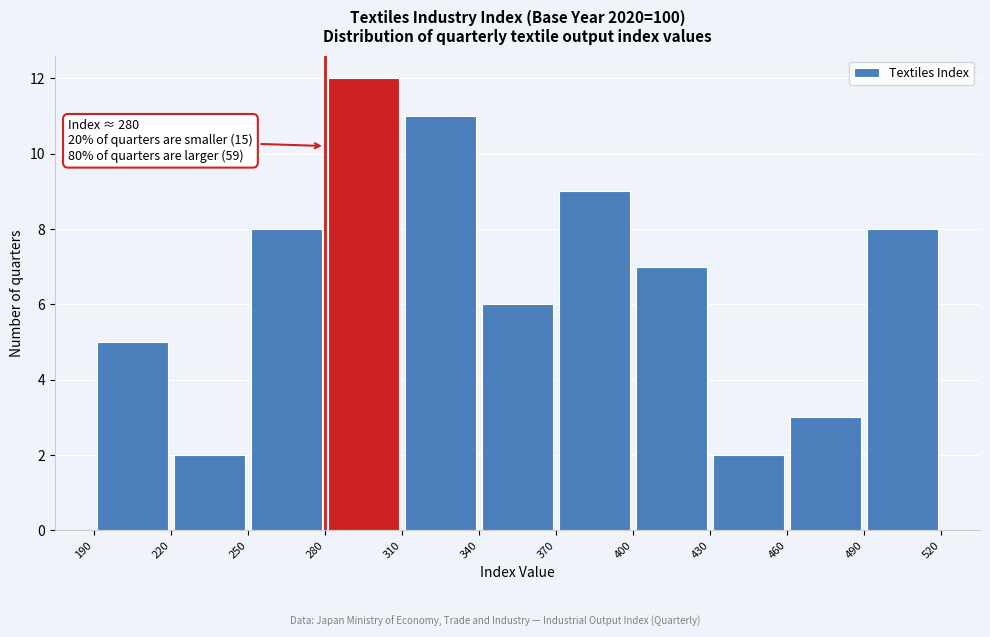

Which range on the x-axis has the tallest bar?

280 to 310